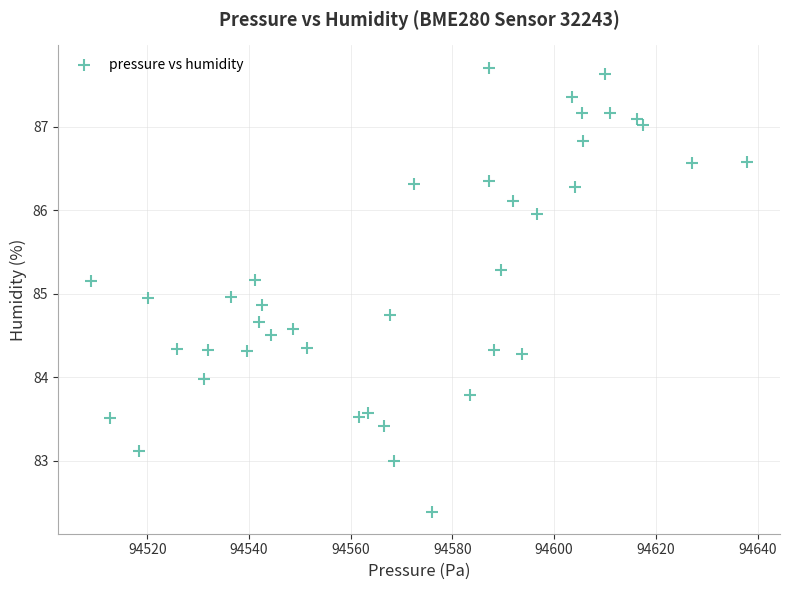

What is the range of X values (max minus min)?

129.0